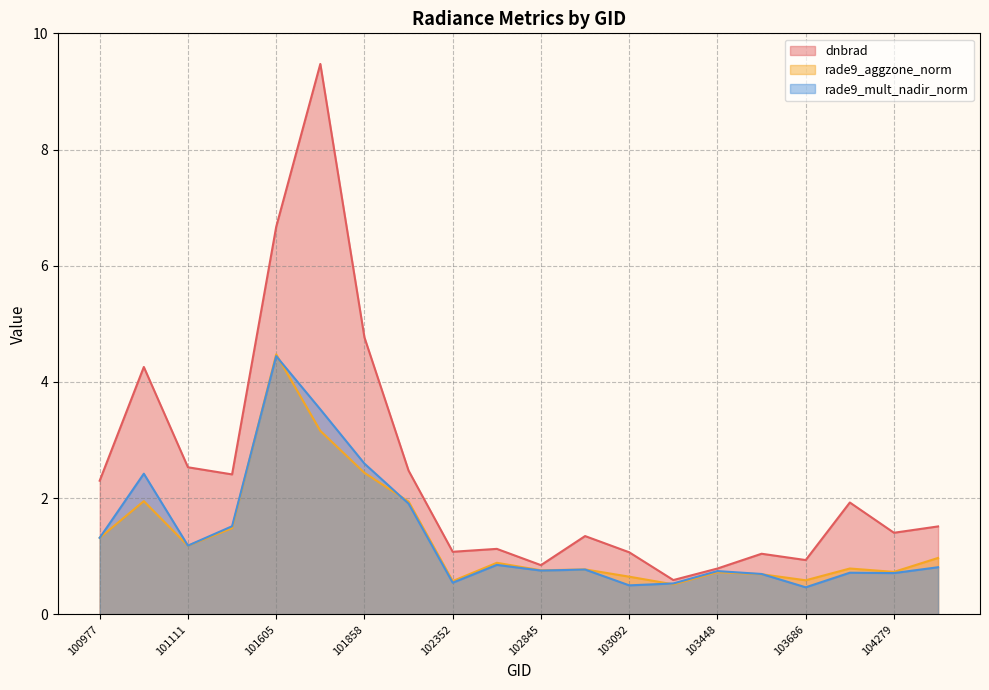

At which category does the chart reach its peak across all series?

101736